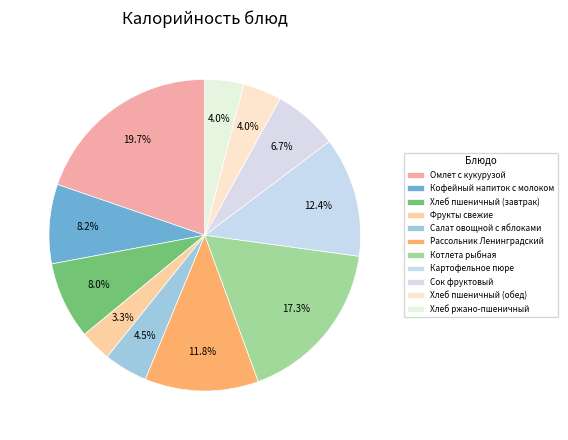

Count the number of slices in the pie.

11